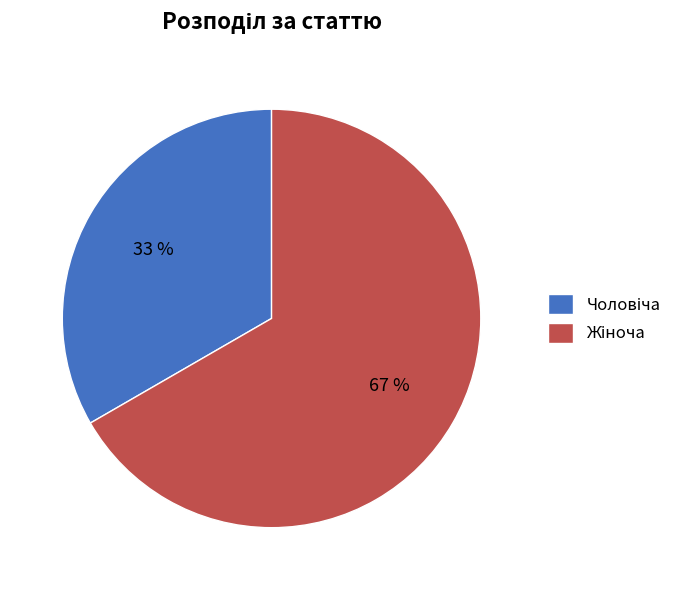

Does any single category account for the majority?

Yes